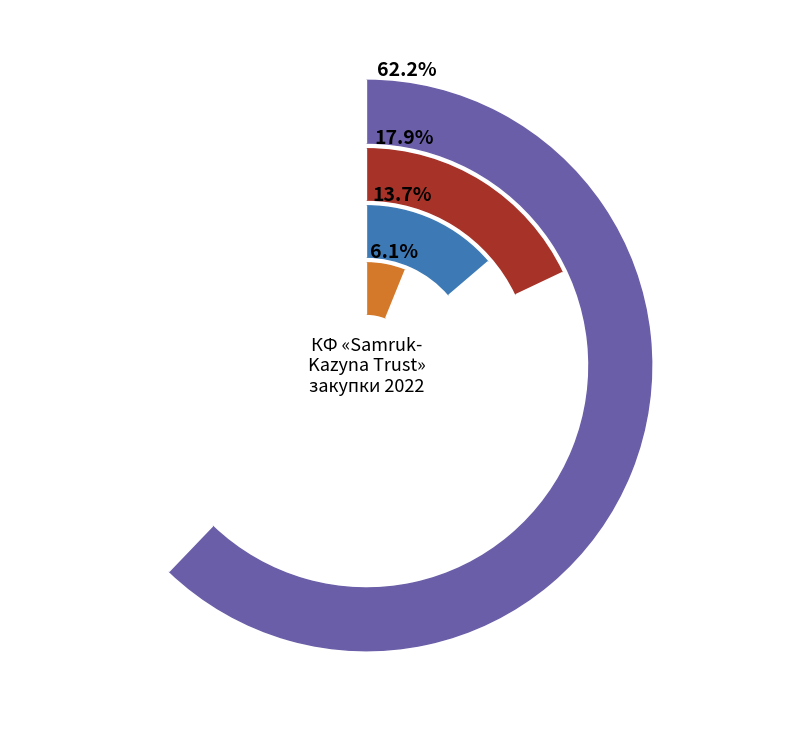

To the nearest percent, what is the difference between the Папка (регистраторы) and Ручка канцелярская slice percentages?

16%